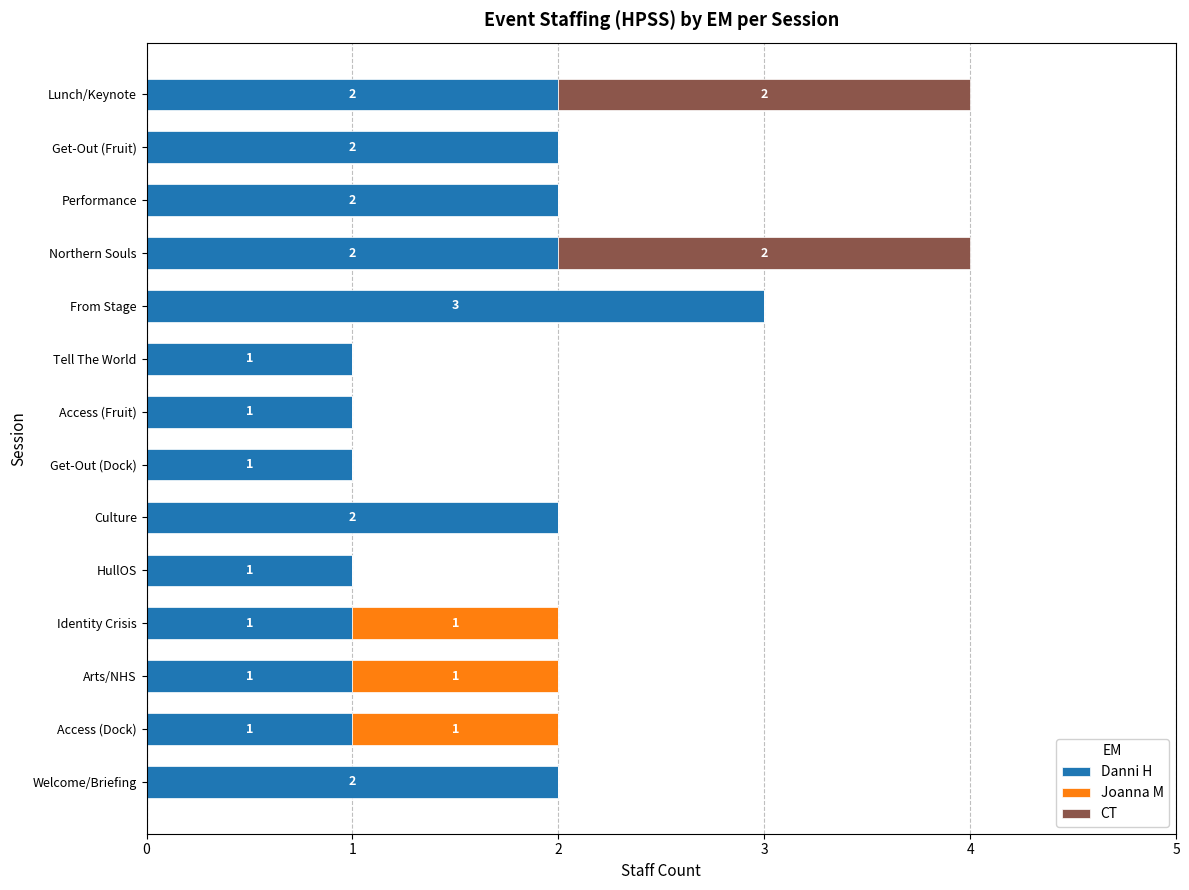

Is it true that Danni H equals 2 at Lunch/Keynote?

True